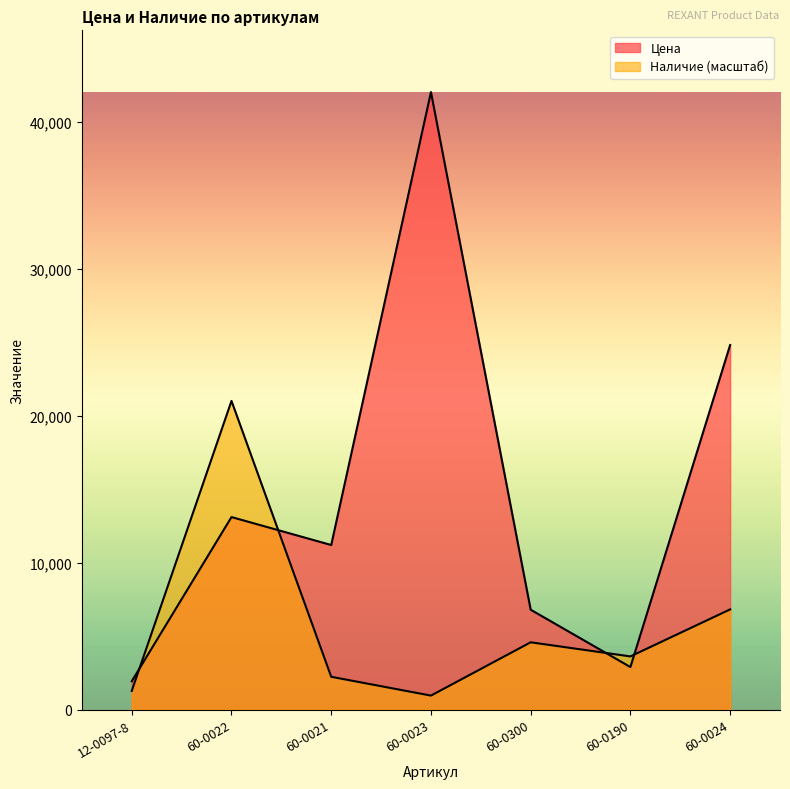

Is it true that Цена equals 6733.6 at 60-0024?

False